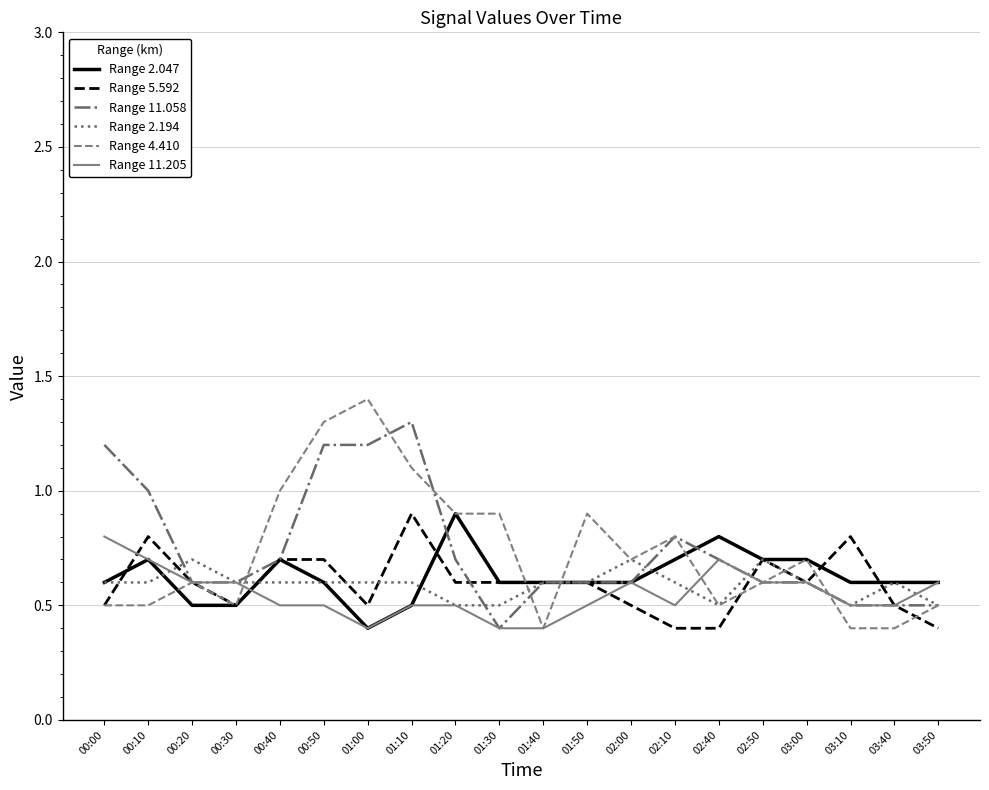

What value does the Range 4.410 series have at 03:10?

0.4